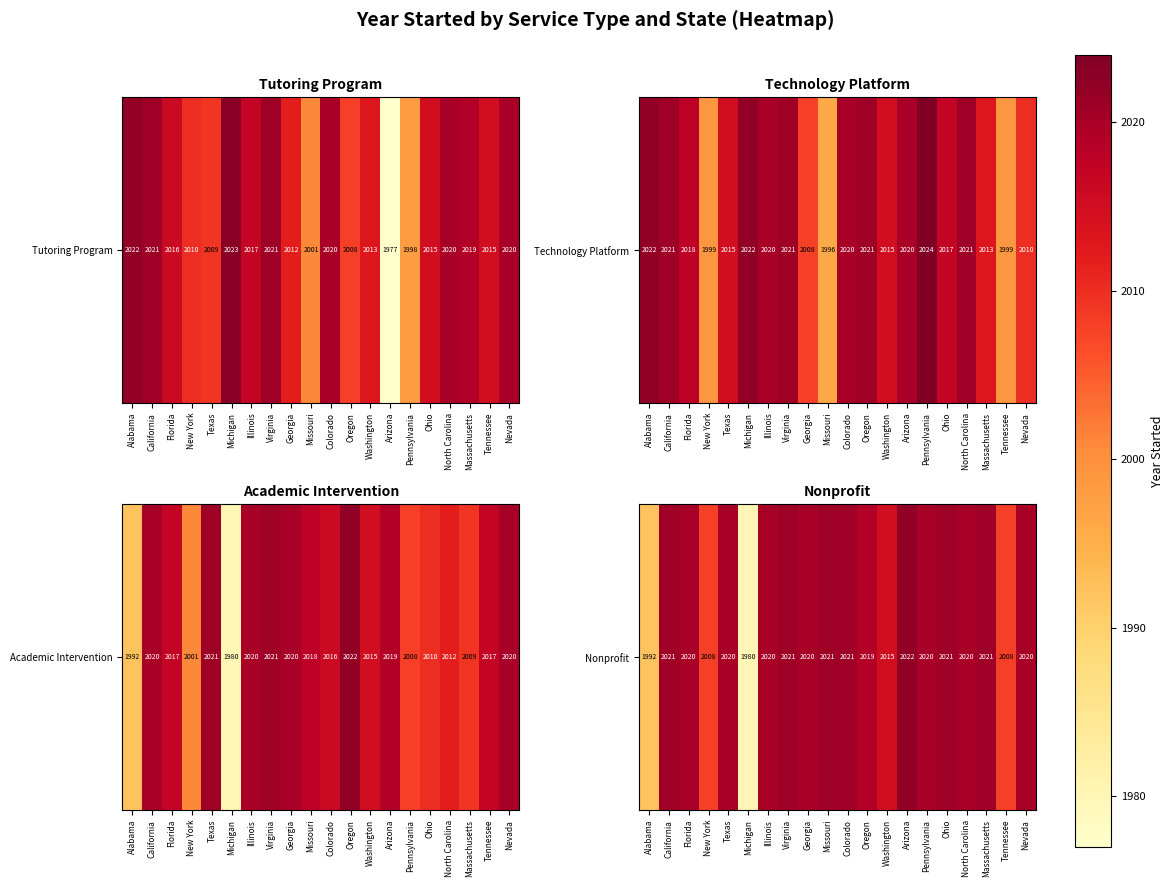

List the labels in order of value, largest first.

Arizona, California, Virginia, Missouri, Colorado, Ohio, Massachusetts, Florida, Texas, Illinois, Georgia, Pennsylvania, North Carolina, Nevada, Oregon, Washington, New York, Tennessee, Alabama, Michigan